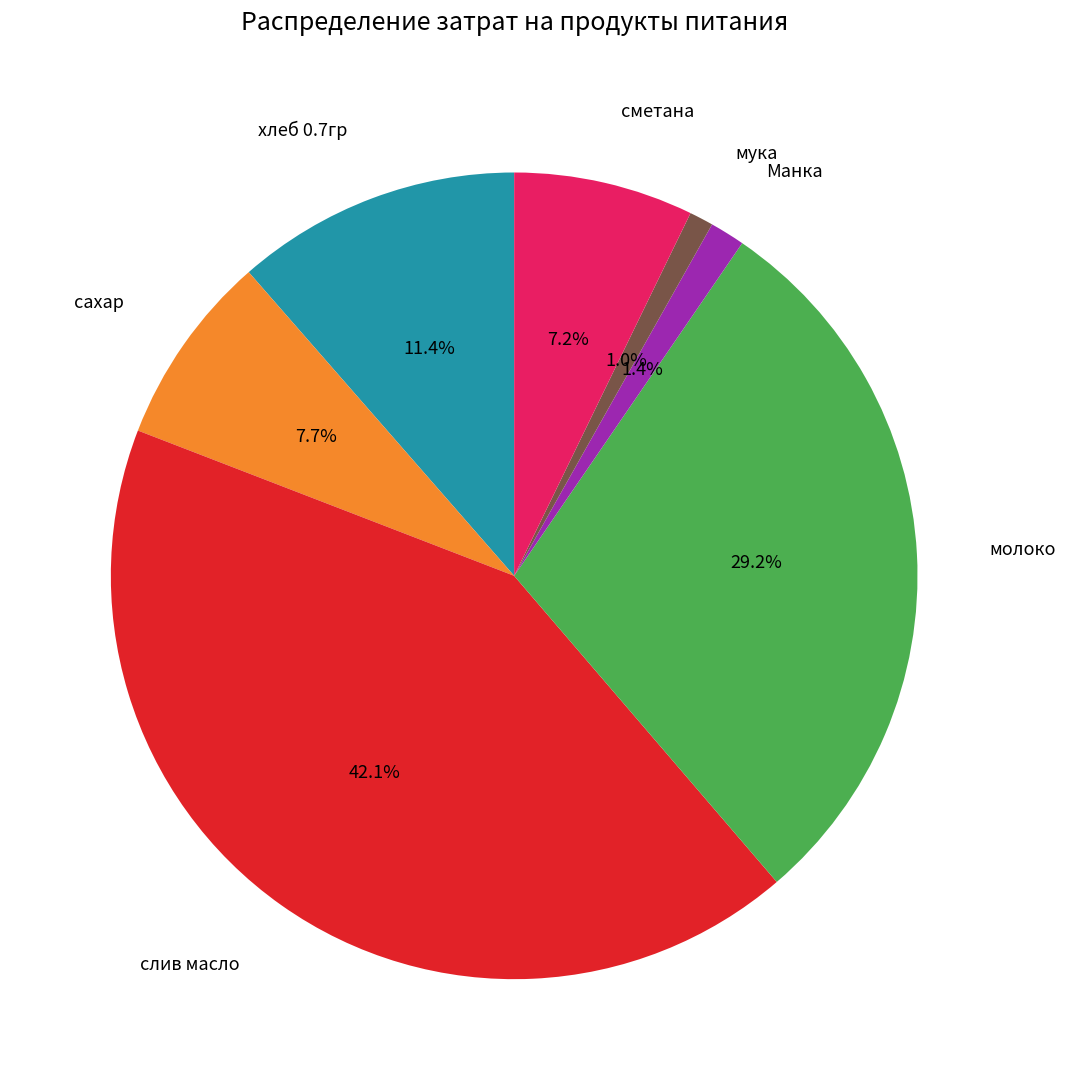

Does any single category account for the majority?

No